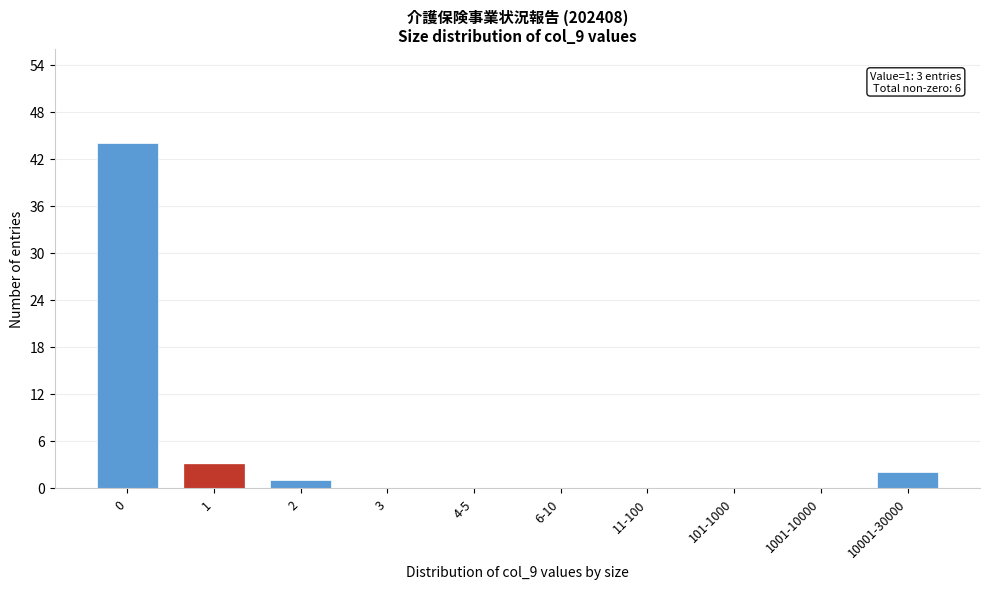

Reading right to left, extract all data points from this chart.

10001-30000=2	1001-10000=0	101-1000=0	11-100=0	6-10=0	4-5=0	3=0	2=1	1=3	0=44